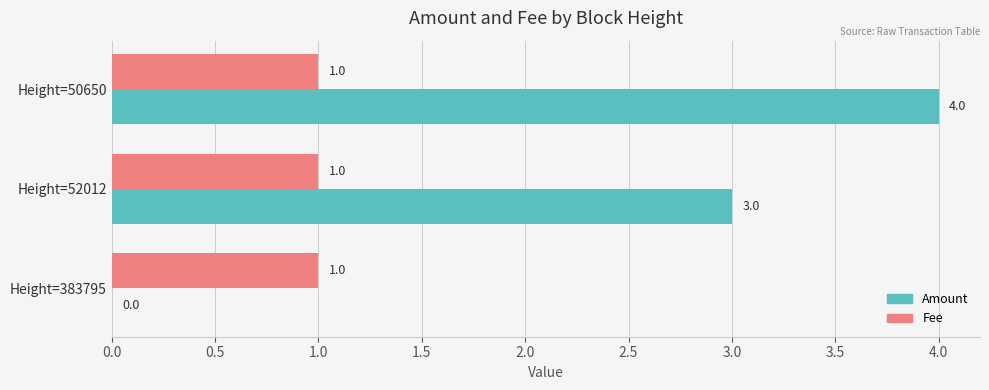

What is the highest value of the Amount series?

4